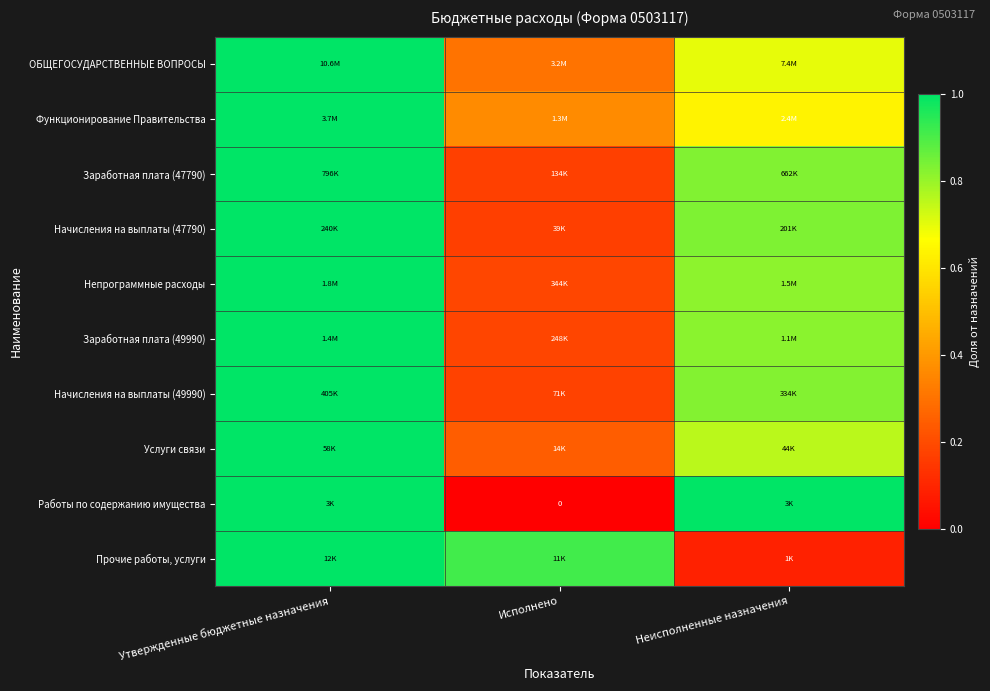

Is the value of Непрограммные расходы at Неисполненные назначения greater than the value of Услуги связи at Исполнено?

Yes